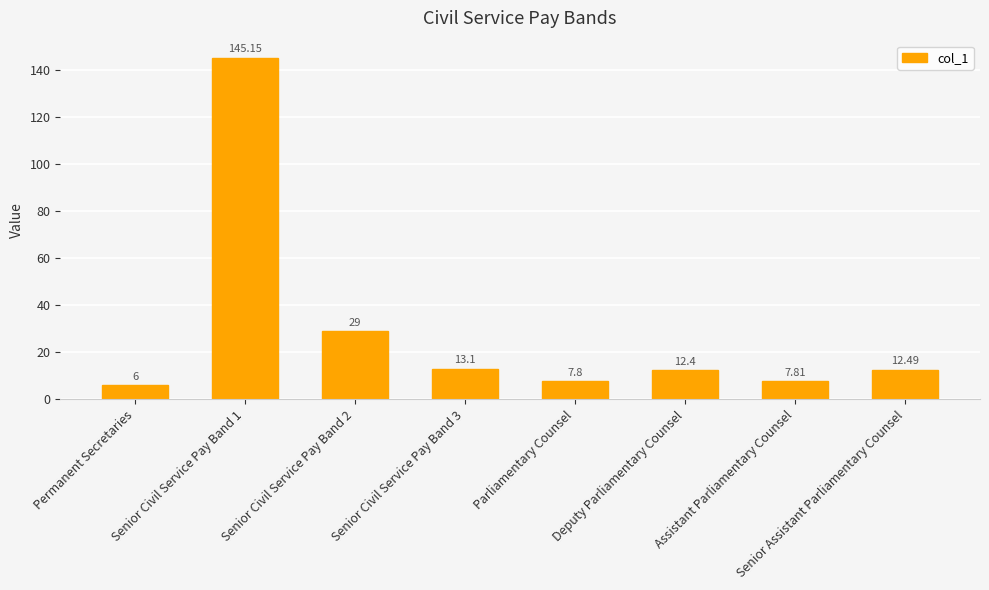

What is the value of the 3rd bar from the left?

29.0